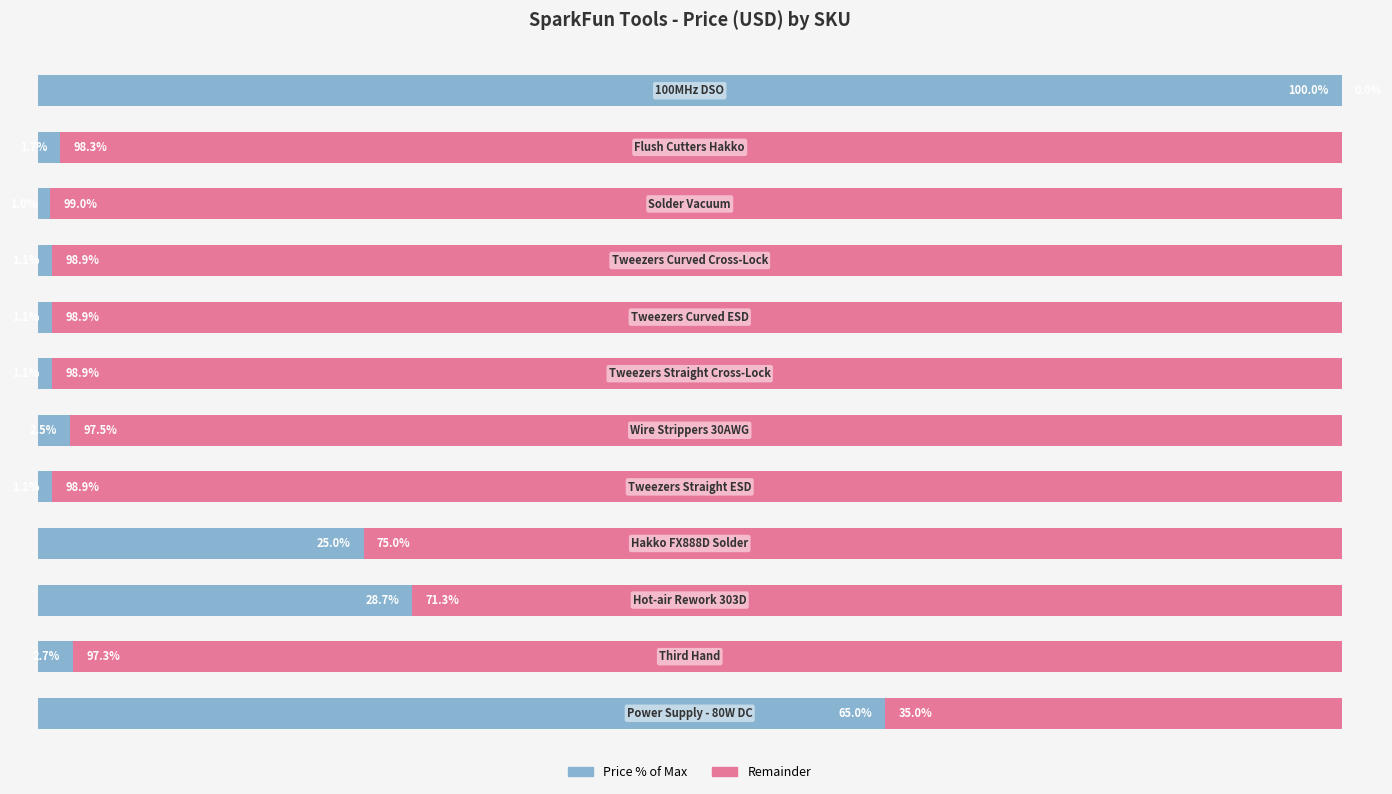

Does the chart contain any negative values?

No